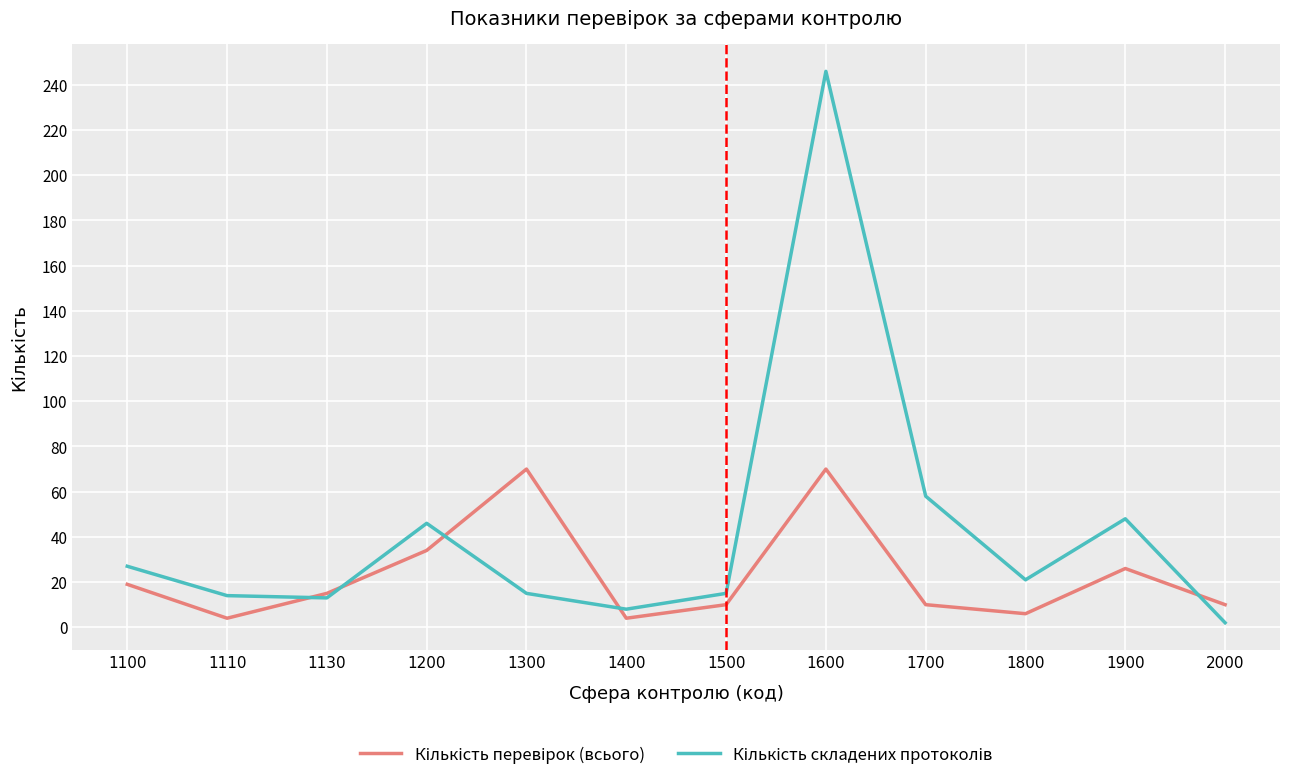

What is the difference between the highest and lowest values at 1200?

12